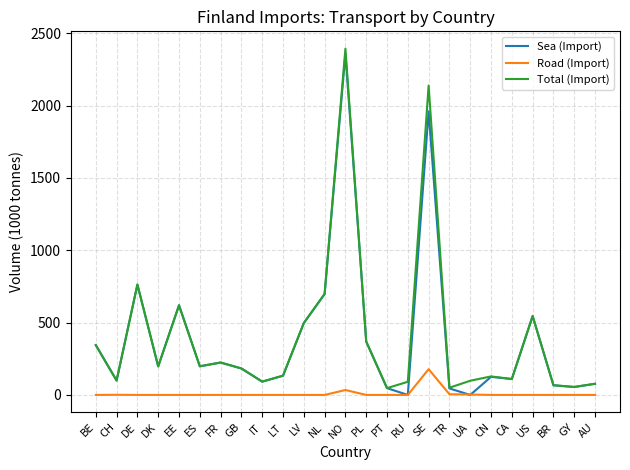

The Sea (Import) series shows 697 at NL. True or false?

True